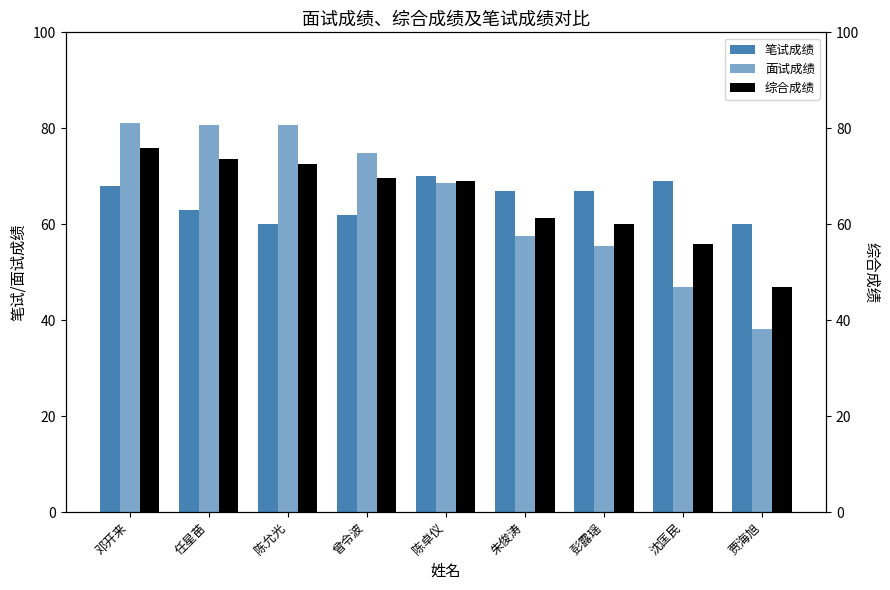

The value of 笔试成绩 at 邓开来 is 68.0. True or false?

True